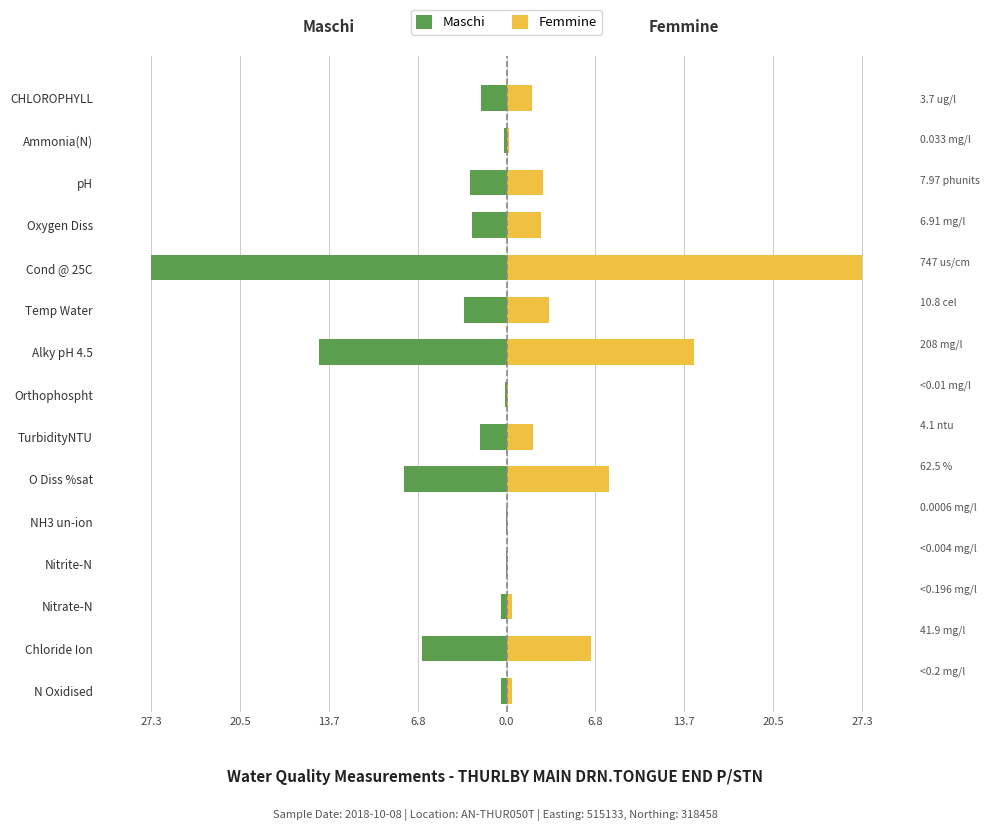

List the series in order of their overall mean, lowest first.

Maschi, Femmine